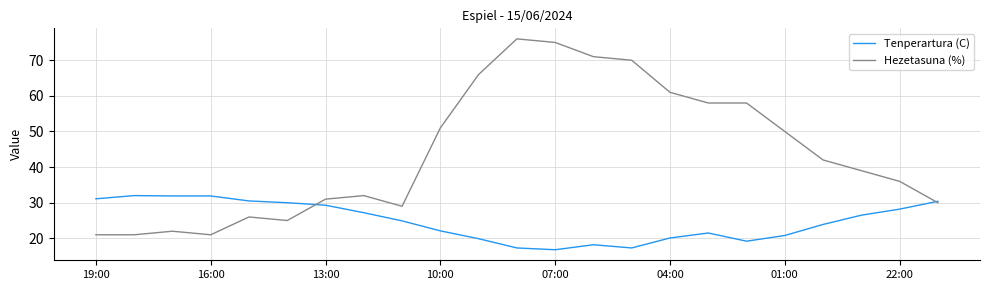

Which series has the largest total across all categories?

Hezetasuna (%)